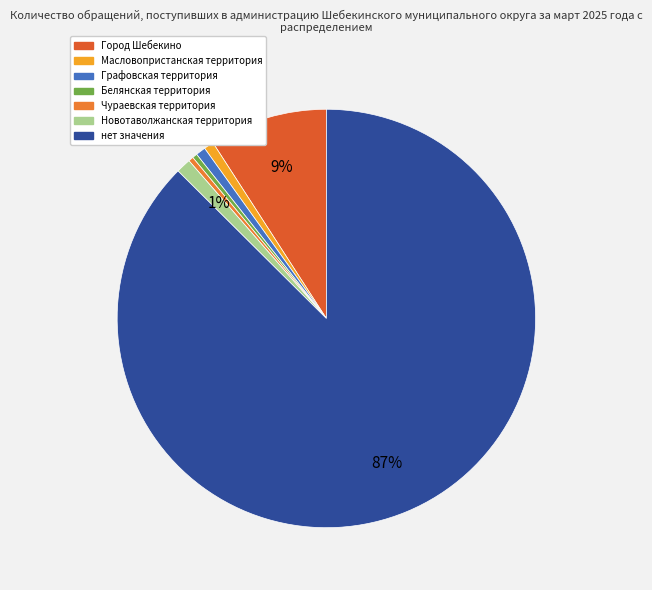

Is it true that нет значения is 80% of the pie?

False